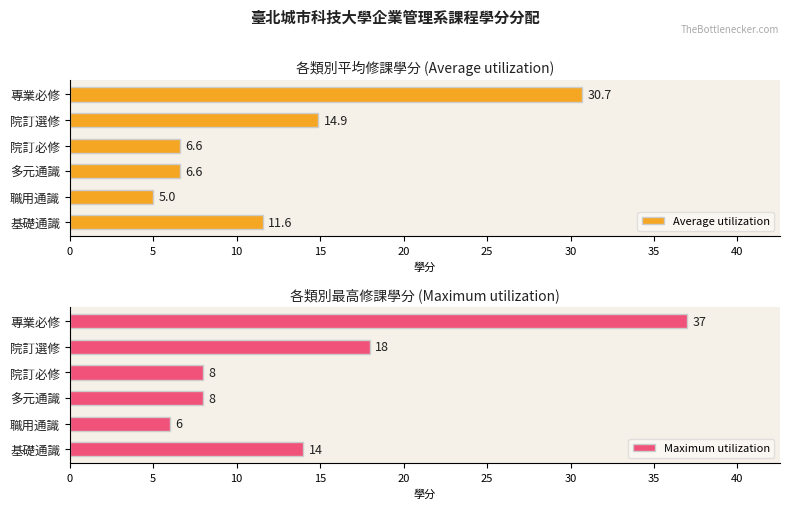

The Average utilization series shows 18.6 at 基礎通識. True or false?

False